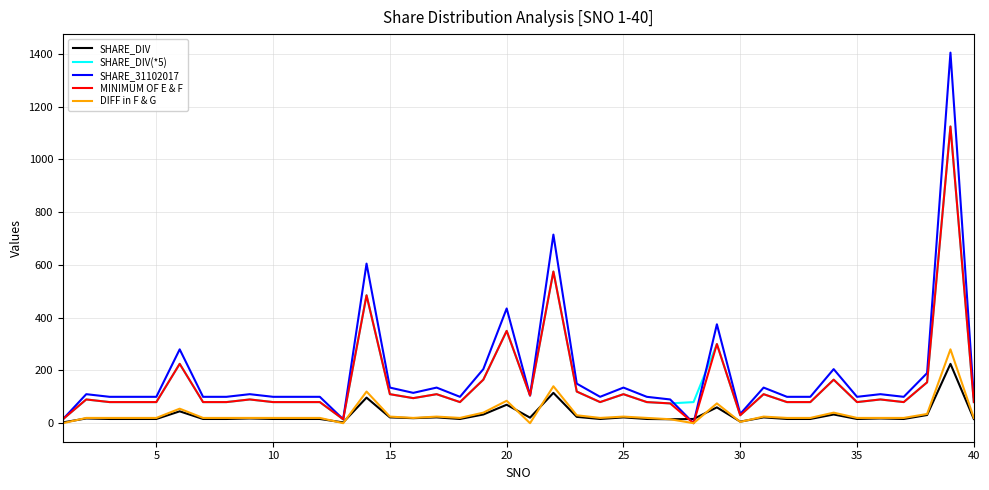

What is the sum of all SHARE_DIV values?

1214